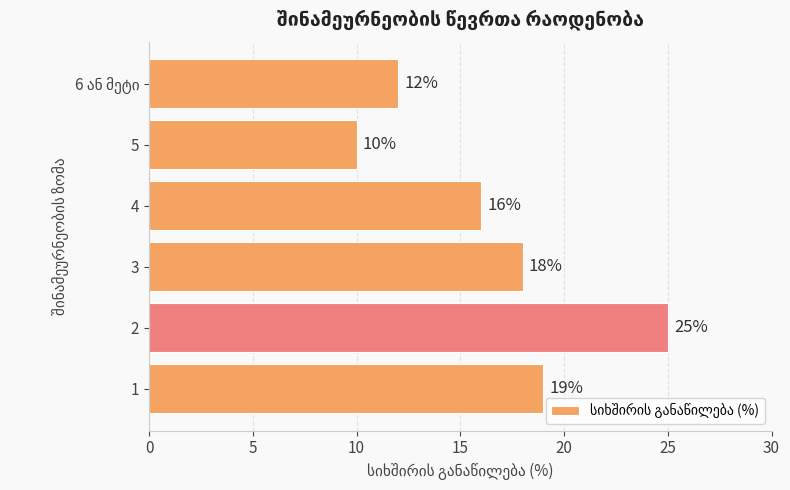

Reading bottom to top, what are all the values shown in this chart?

19	25	18	16	10	12